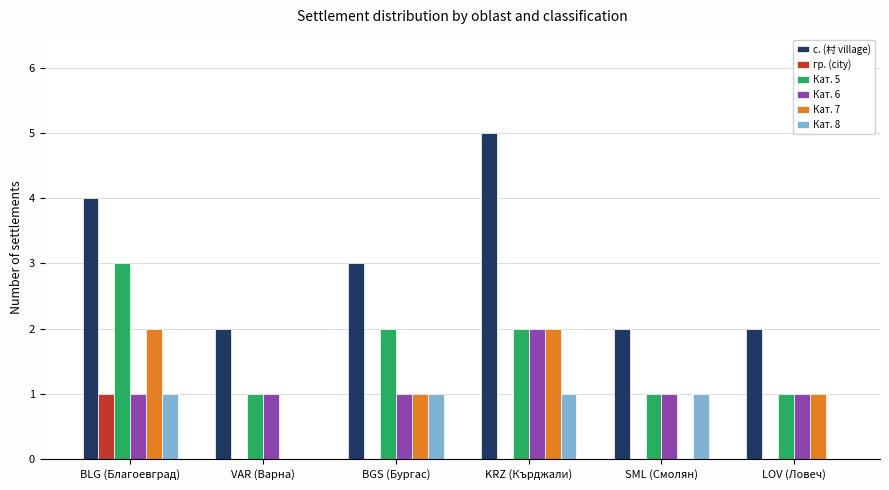

Between VAR (Варна) and KRZ (Кърджали), which series saw the biggest shift?

с. (村 village)